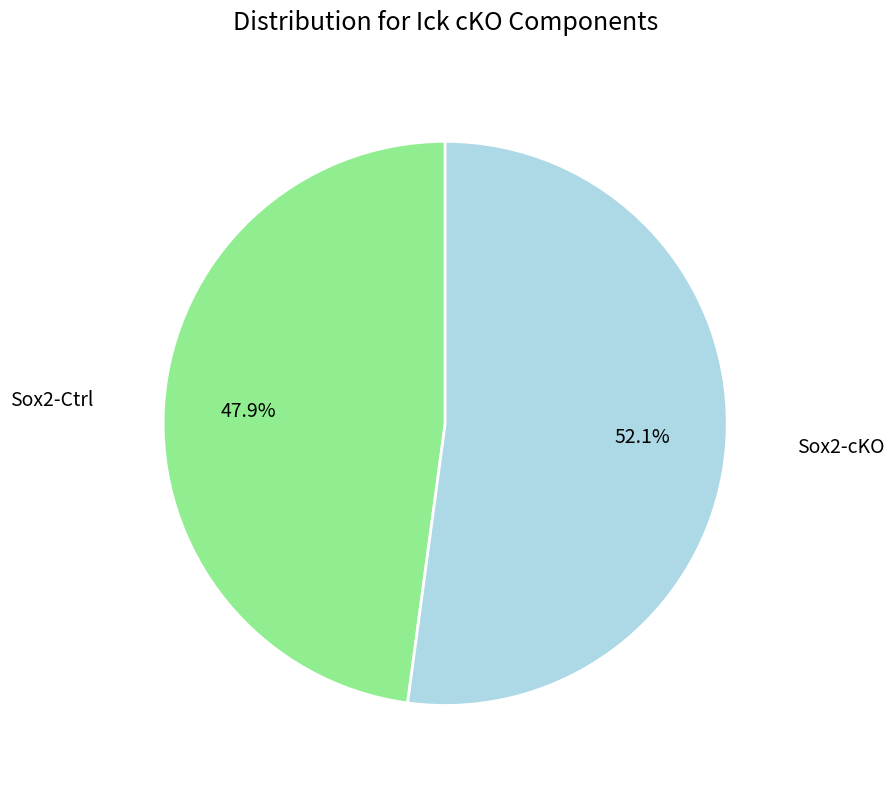

Is there a majority slice in this chart?

Yes